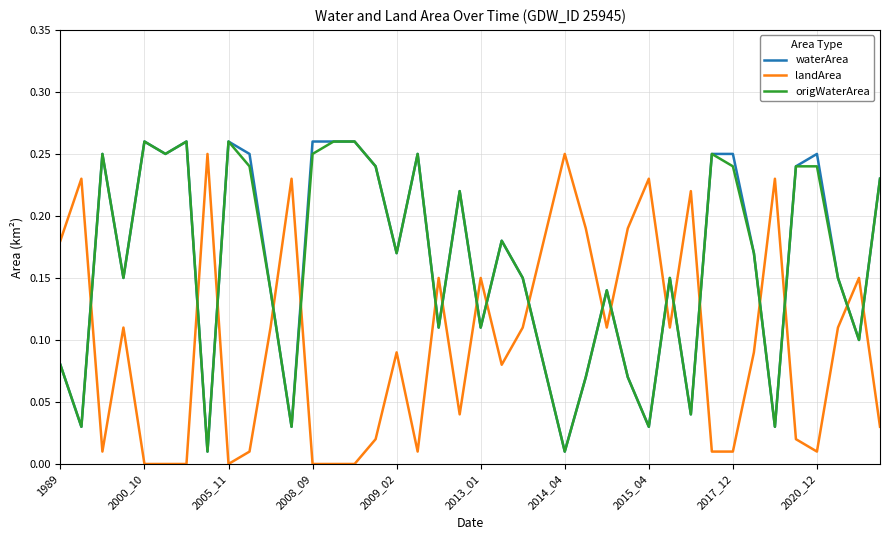

True or false: waterArea and landArea intersect in this chart.

True